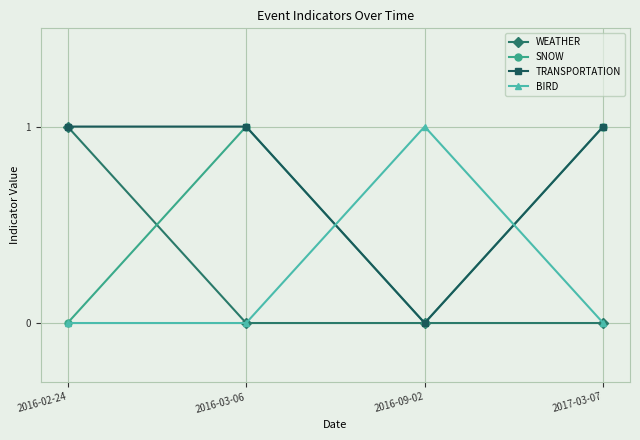

Is it true that TRANSPORTATION equals 0 at 2016-03-06?

False